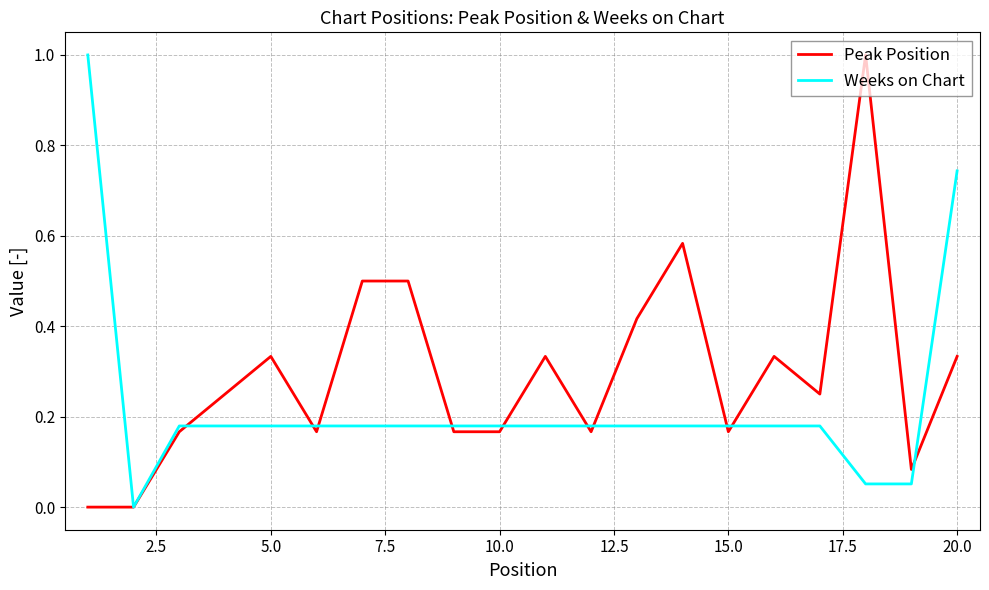

What is the difference between the maximum and minimum values in the Weeks on Chart series?

1.0